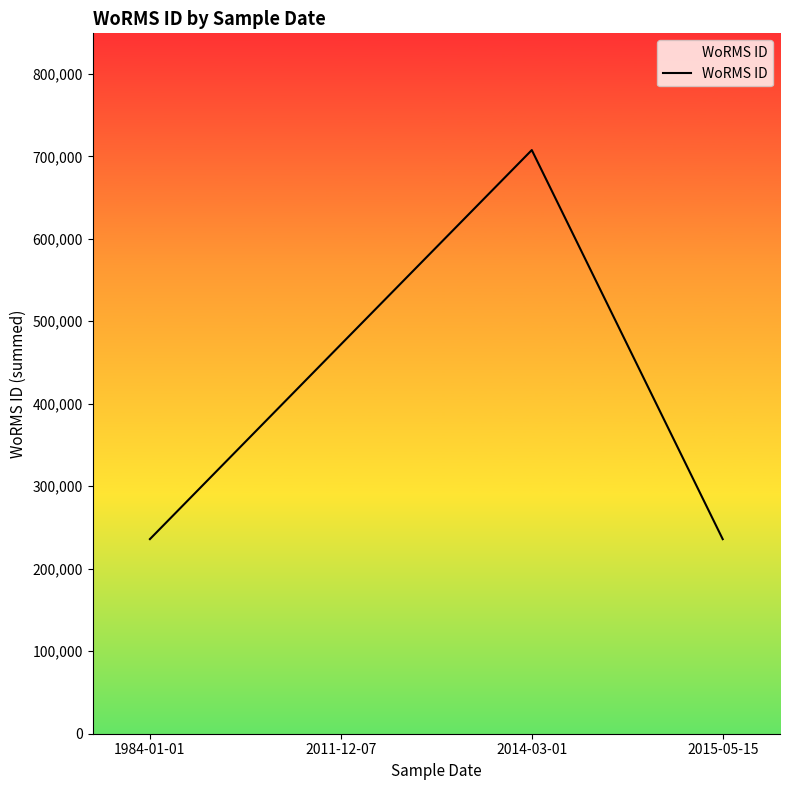

Which has a higher value, 2014-03-01 or 2015-05-15?

2014-03-01